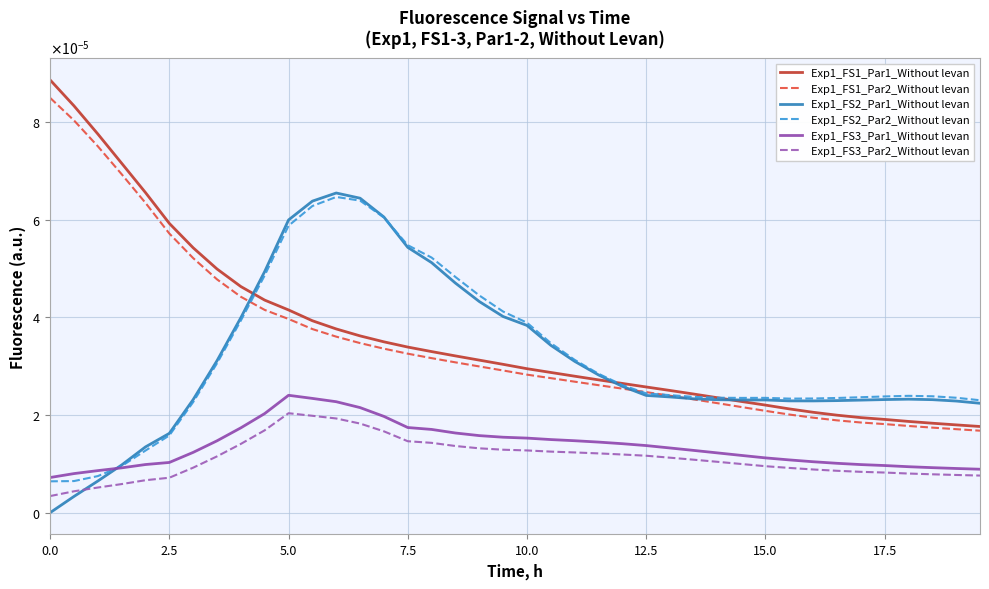

What are all the series names shown in the legend?

Exp1_FS1_Par1_Without levan, Exp1_FS1_Par2_Without levan, Exp1_FS2_Par1_Without levan, Exp1_FS2_Par2_Without levan, Exp1_FS3_Par1_Without levan, Exp1_FS3_Par2_Without levan